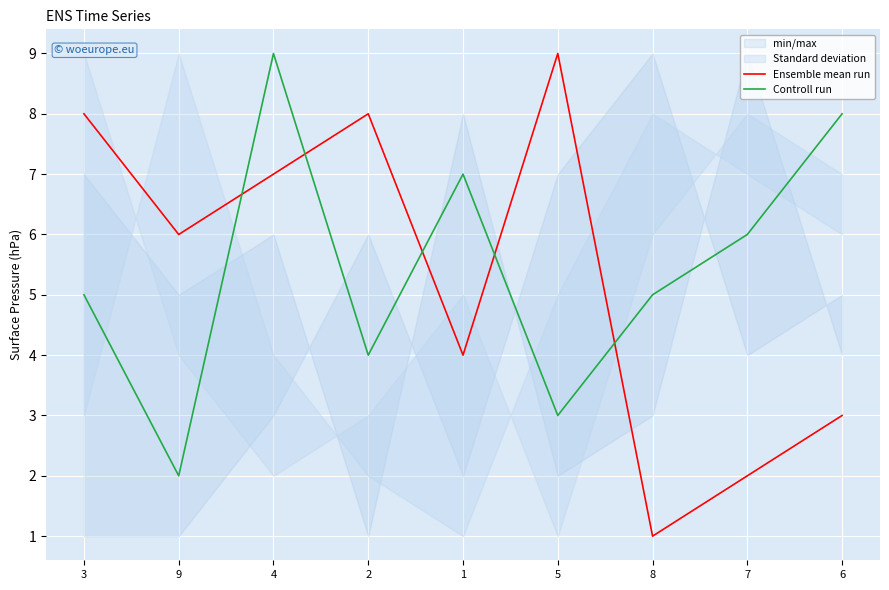

Reading left to right, what are all the values shown in this chart?

Ensemble mean run: 3=8	9=6	4=7	2=8	1=4	5=9	8=1	7=2	6=3
Controll run: 3=5	9=2	4=9	2=4	1=7	5=3	8=5	7=6	6=8